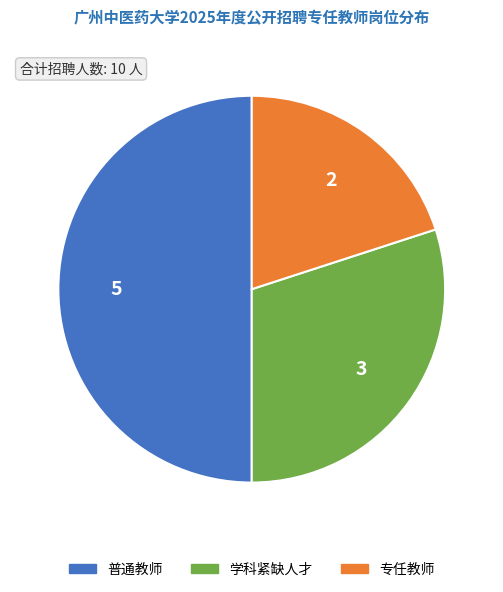

Combined, do 普通教师 and 学科紧缺人才 account for over 50%?

Yes